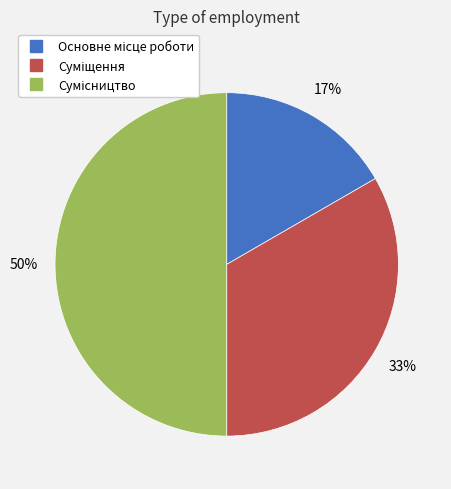

To the nearest percent, what is the difference between the largest and smallest slice percentages?

33%